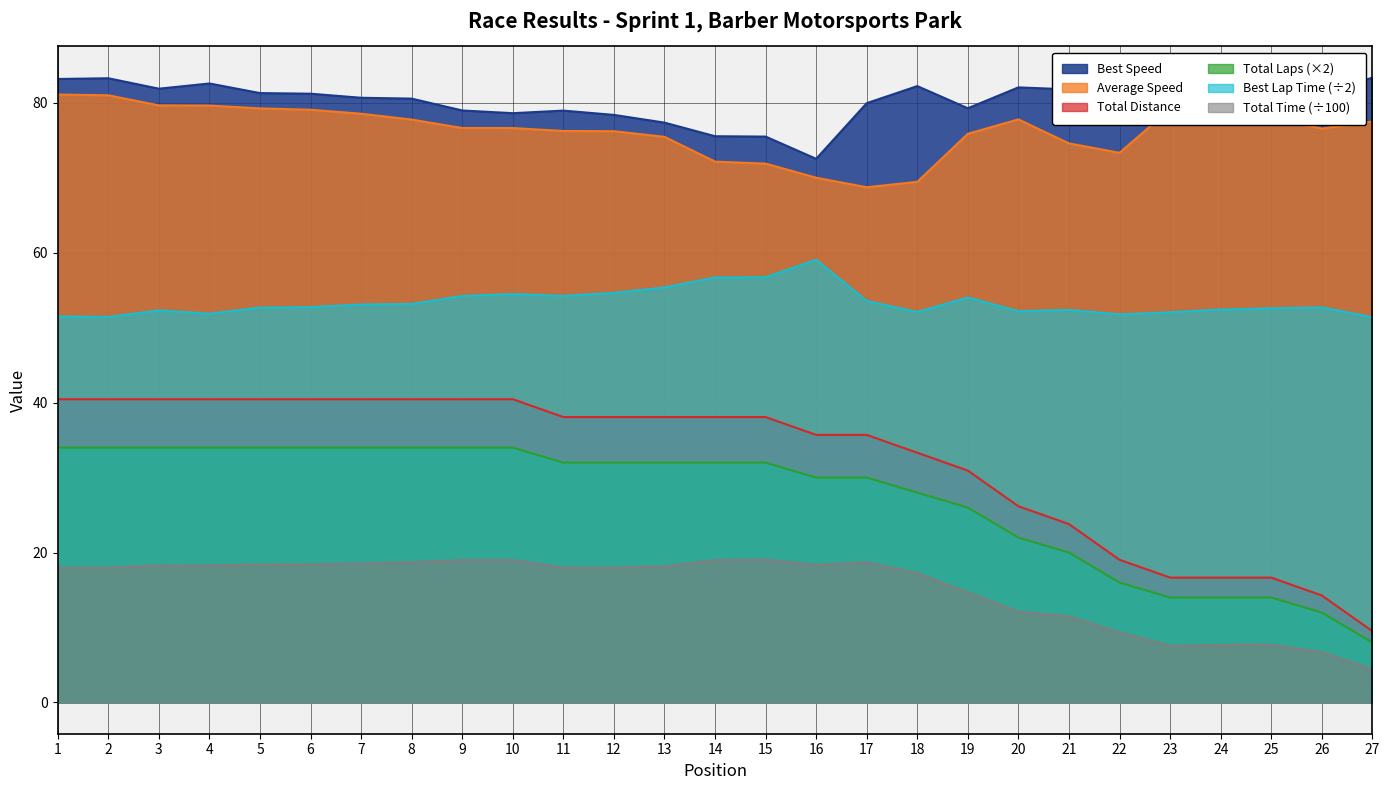

What are all the series names shown in the legend?

Best Speed, Average Speed, Total Distance, Total Laps (×2), Best Lap Time (÷2), Total Time (÷100)